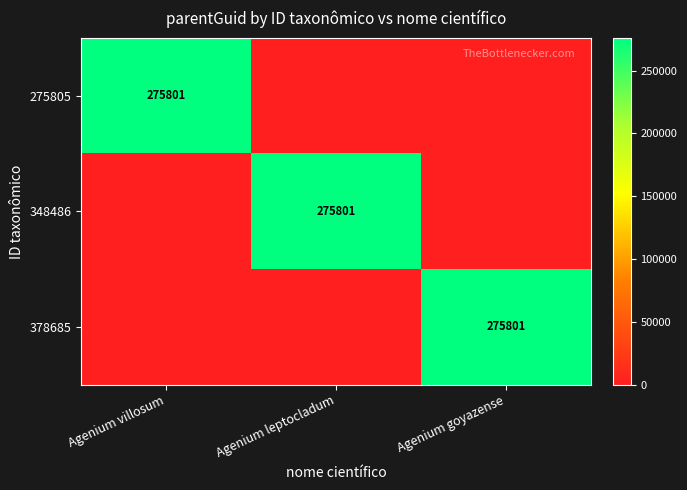

Is it true that 378685 equals 275801 at Agenium goyazense?

True